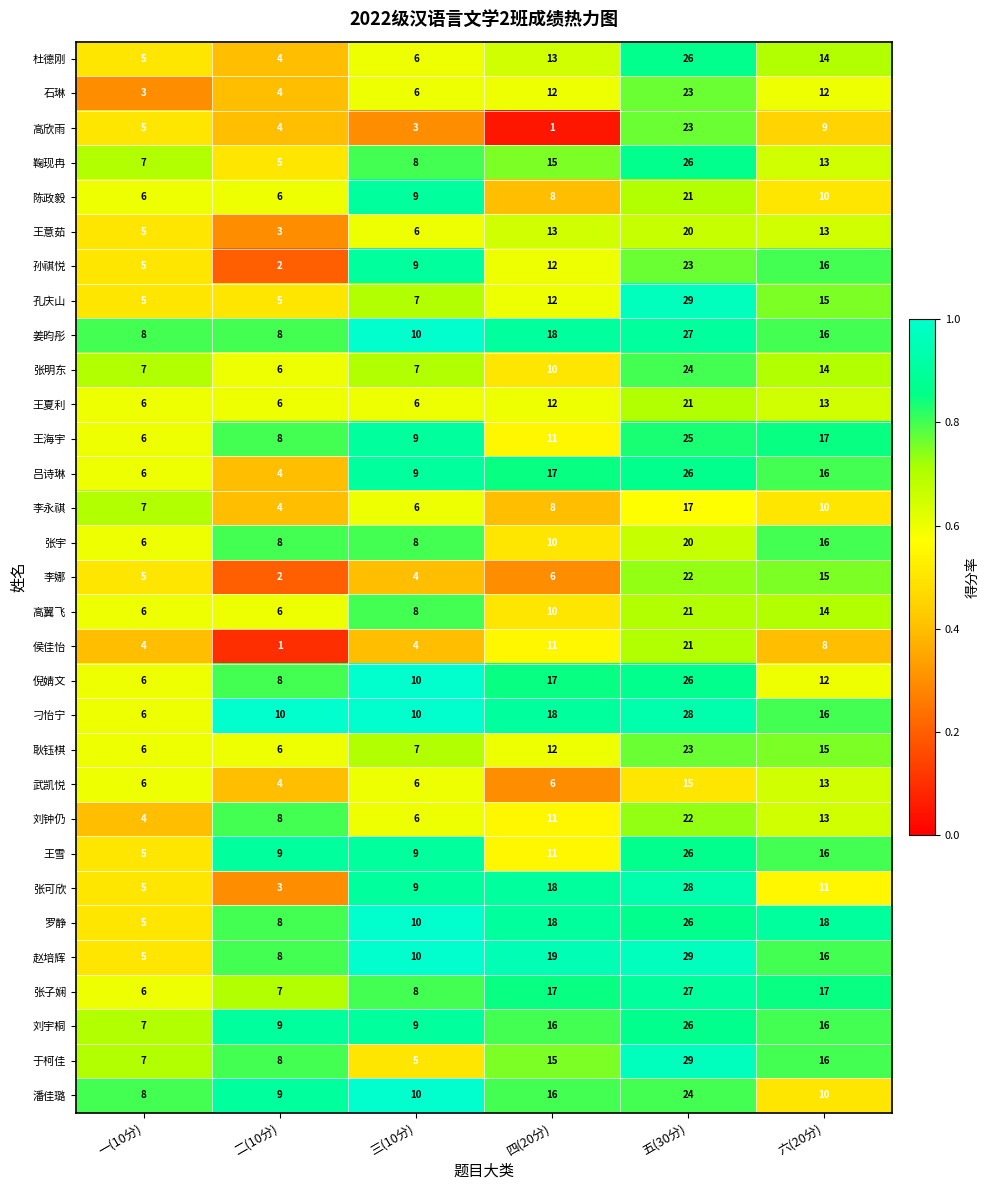

The 刘宇桐 series shows 4 at 四(20分). True or false?

False